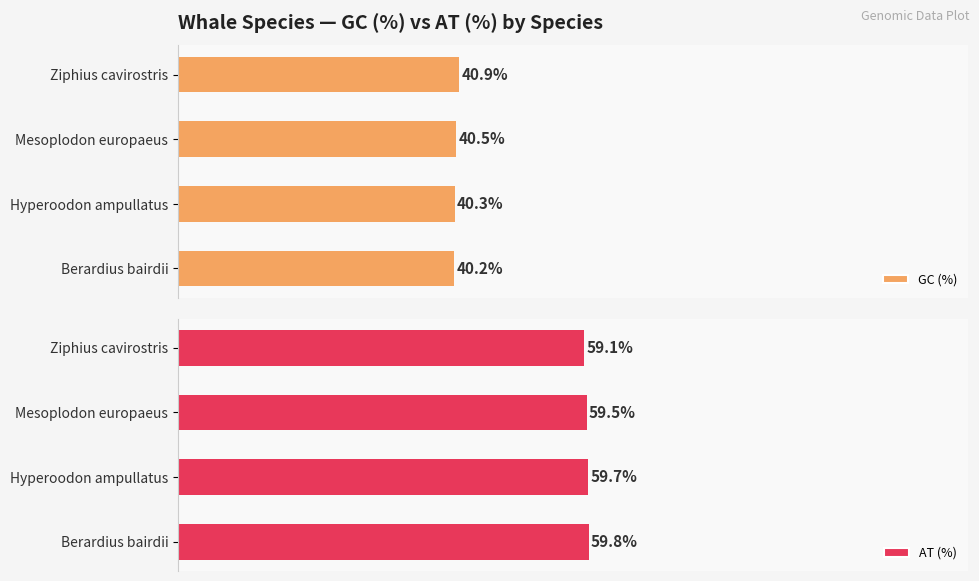

Rank the categories by GC (%) value from lowest to highest.

Berardius bairdii, Hyperoodon ampullatus, Mesoplodon europaeus, Ziphius cavirostris